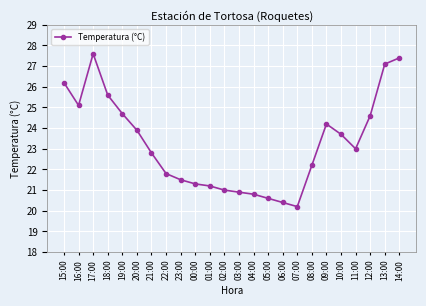

Does the chart have visible grid lines?

Yes